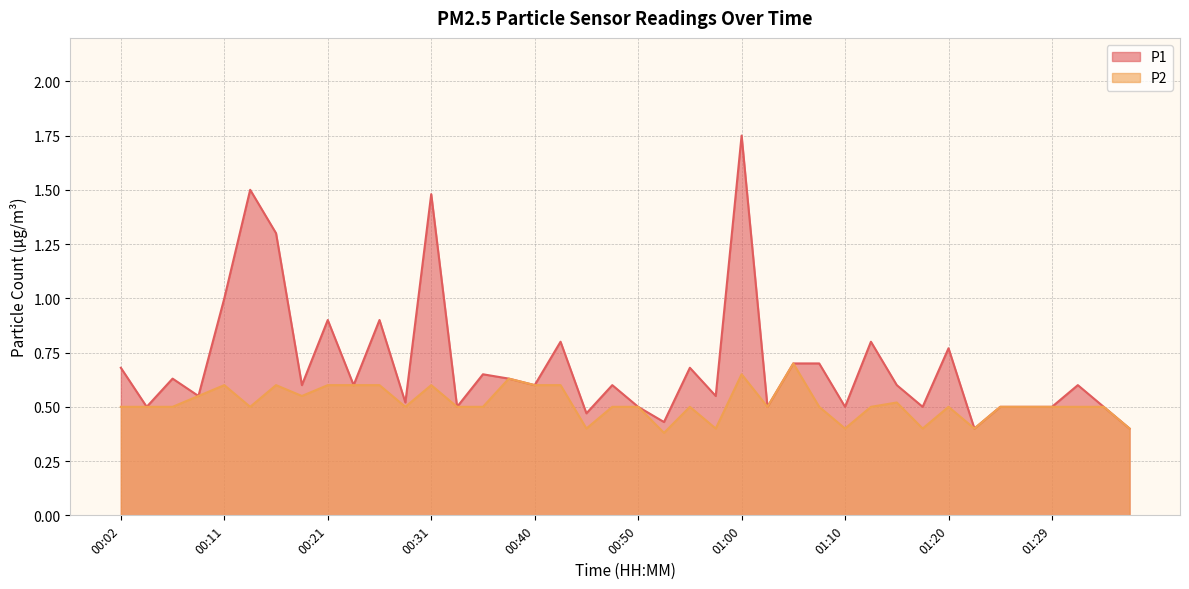

Does the chart display data point markers on the line(s)?

No